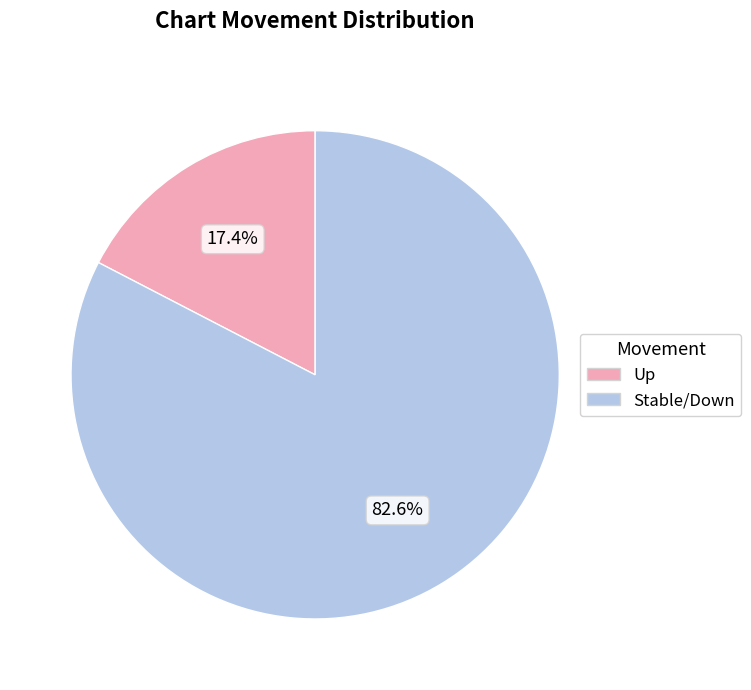

Is there a majority slice in this chart?

Yes